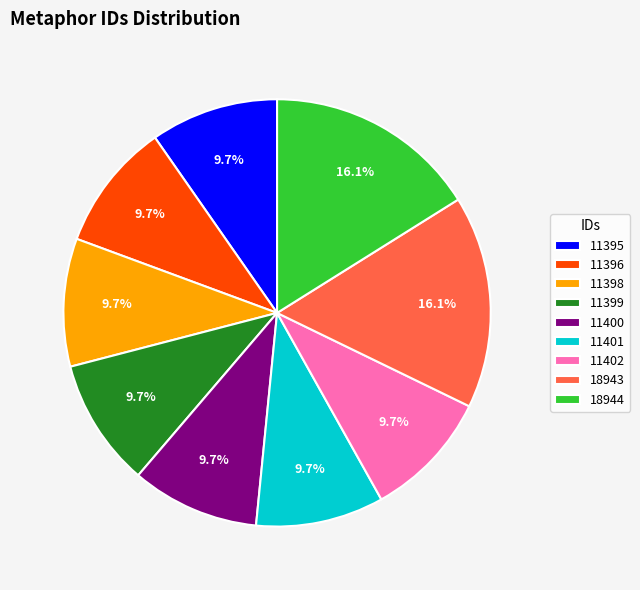

To the nearest percent, what percentage of the pie is 11398?

10%